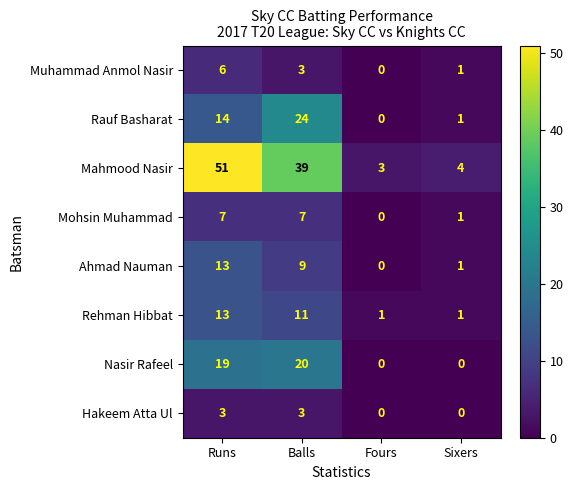

The Mohsin Muhammad series shows -4 at Fours. True or false?

False